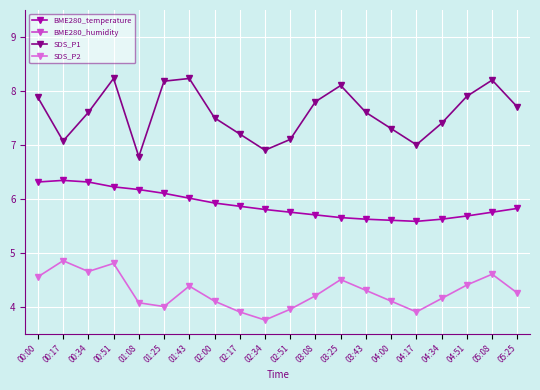

True or false: BME280_humidity and SDS_P1 cross at least once.

False